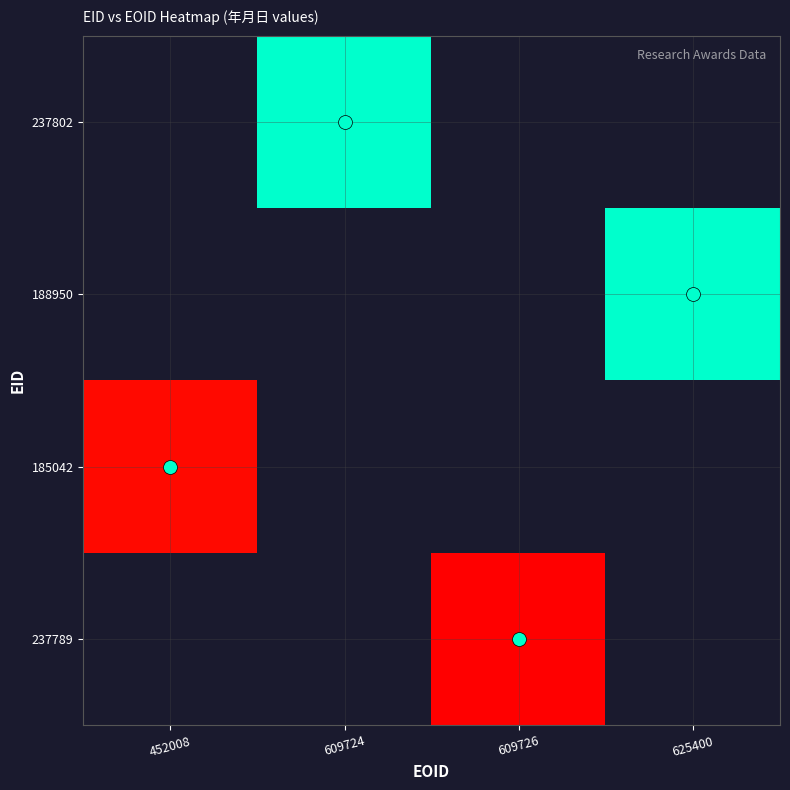

Reading left to right, extract all data points from this chart.

237789: 452008=0	609724=0	609726=20080907	625400=0
185042: 452008=20081114	609724=0	609726=0	625400=0
188950: 452008=0	609724=0	609726=0	625400=20090322
237802: 452008=0	609724=20090332	609726=0	625400=0